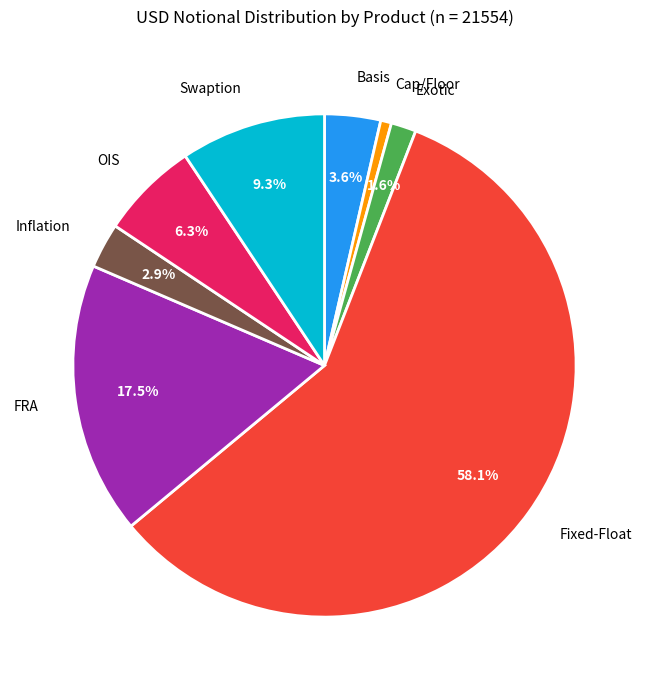

Does any single category account for the majority?

Yes